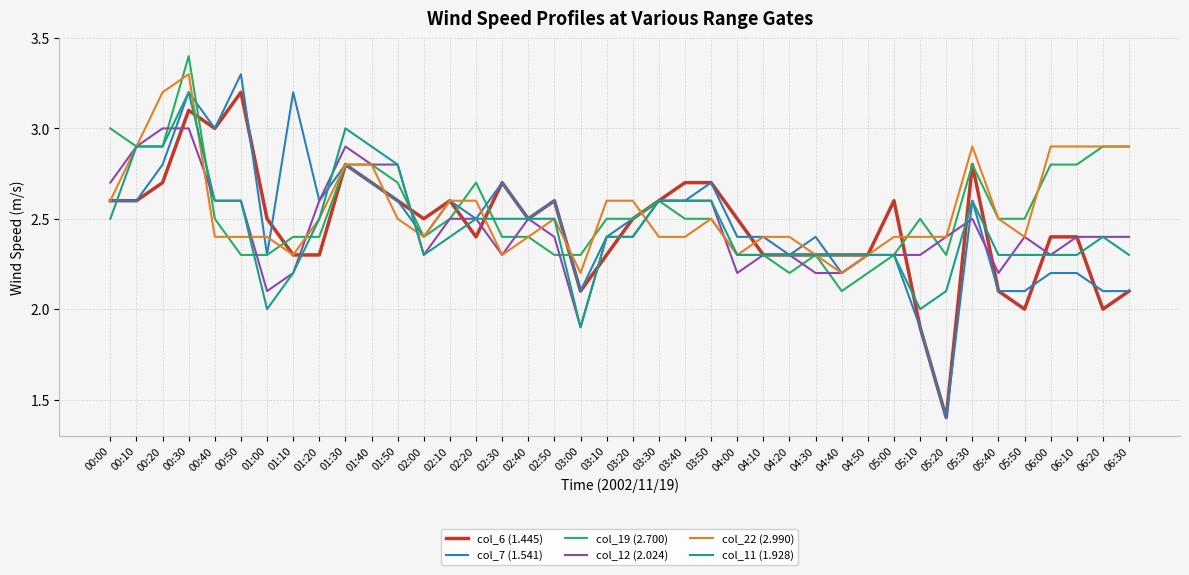

Is the value of col_22 (2.990) at 04:20 greater than the value of col_19 (2.700) at 05:30?

No